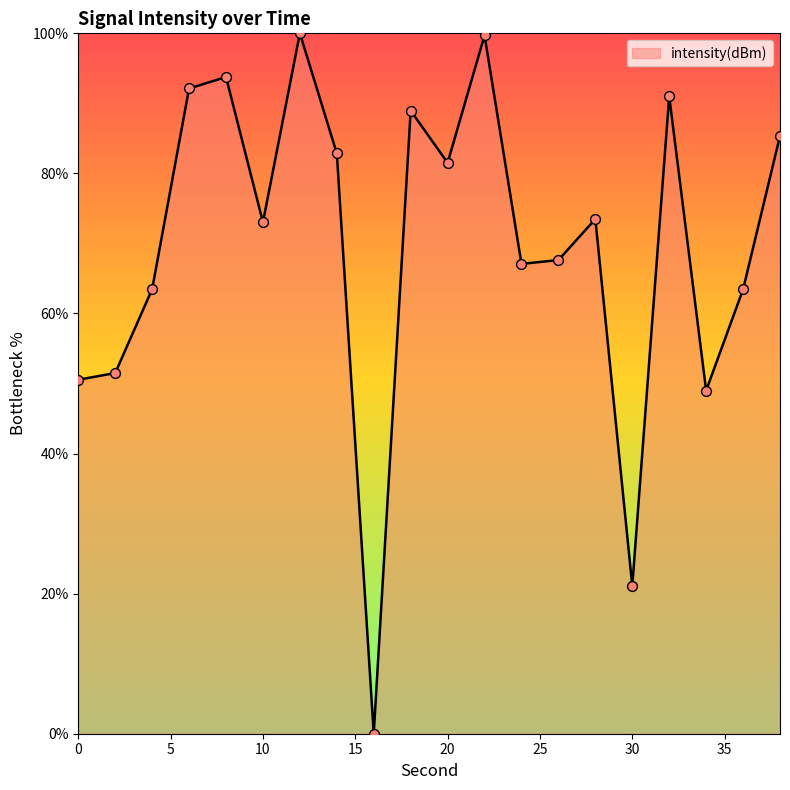

What is the difference between the maximum and minimum values?

100.0